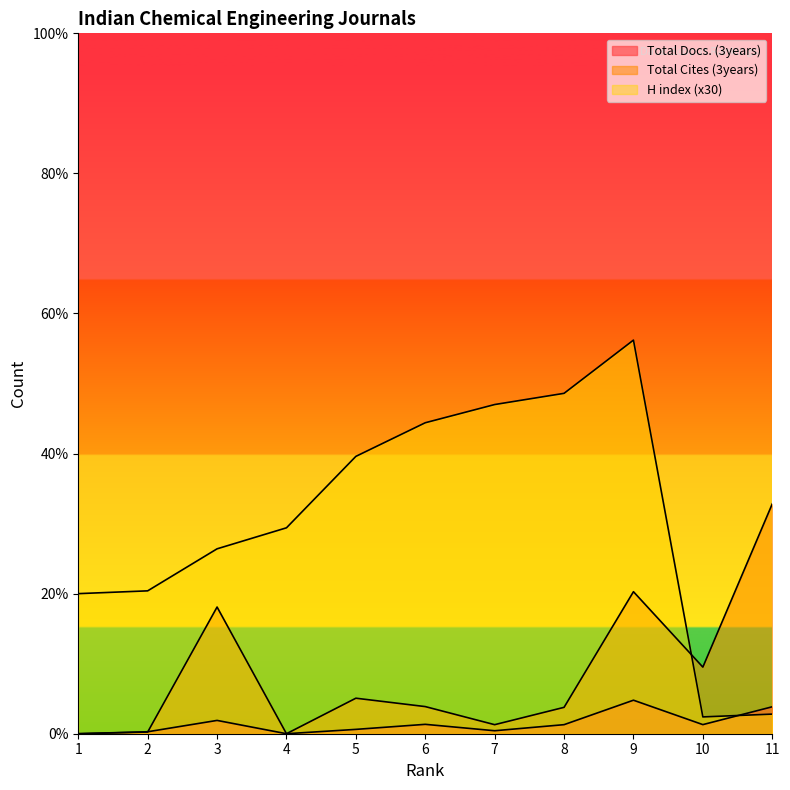

Reading left to right, list all the values displayed in this chart.

Total Docs. (3years): 0.0	42.0	285.0	0.0	93.0	201.0	64.0	194.0	718.0	195.0	577.0
Total Cites (3years): 0.0	36.0	2713.0	0.0	760.7	581.0	193.7	565.0	3041.7	1426.7	4922.0
H index: 3000.0	3060.0	3960.0	4410.0	5940.0	6660.0	7050.0	7290.0	8430.0	360.0	420.0